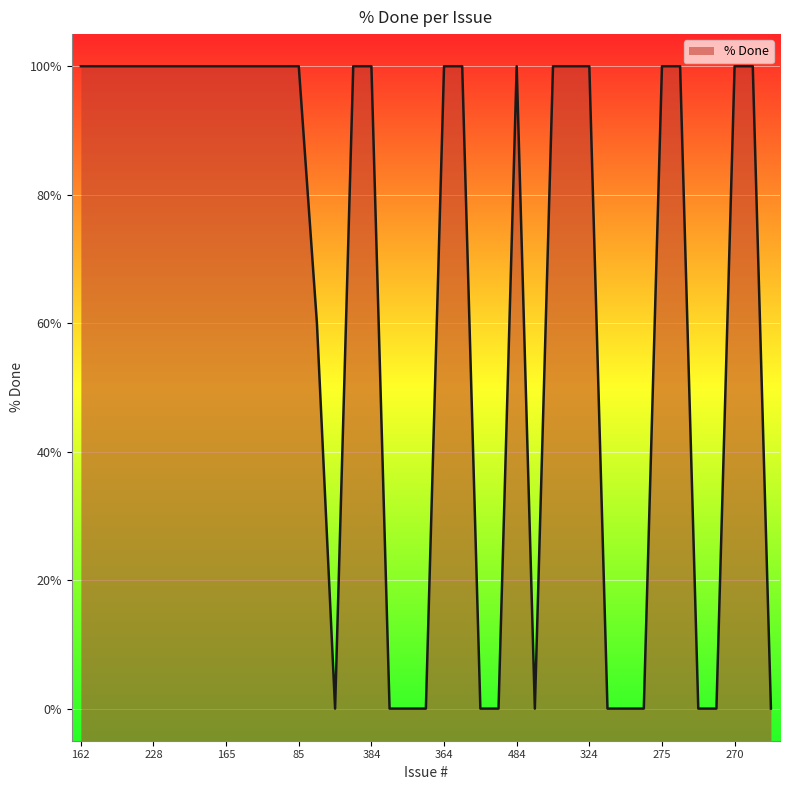

The value at 324 is 100. True or false?

True